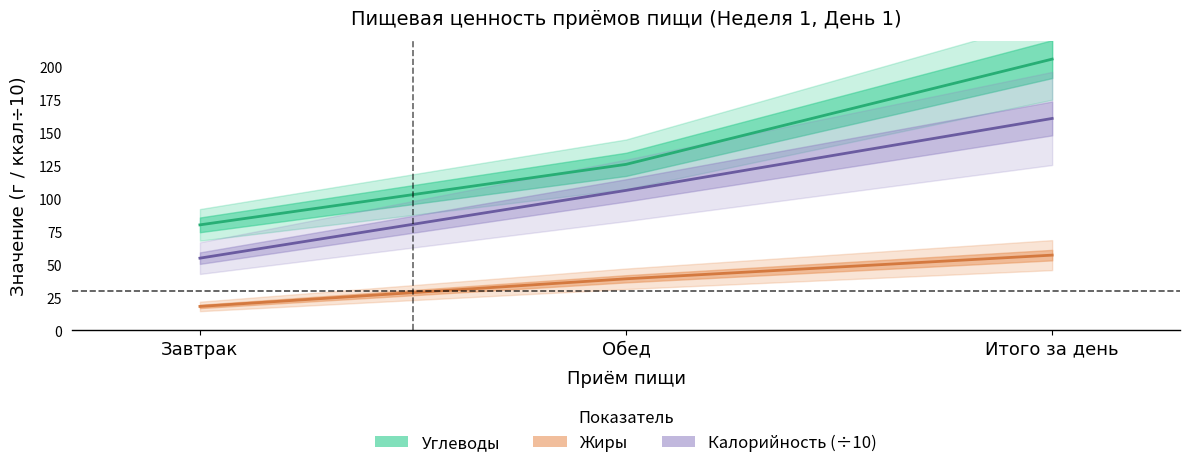

Count the Жиры values in the range 18 to 57.

3